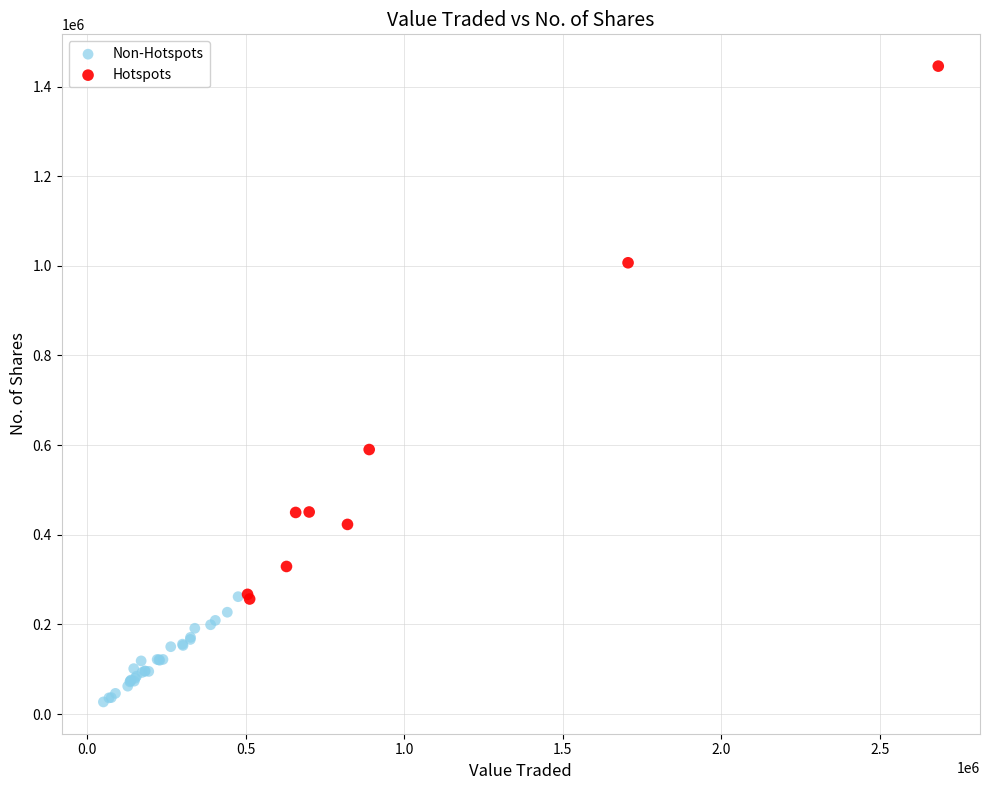

What are all the series names shown in the legend?

Non-Hotspots, Hotspots